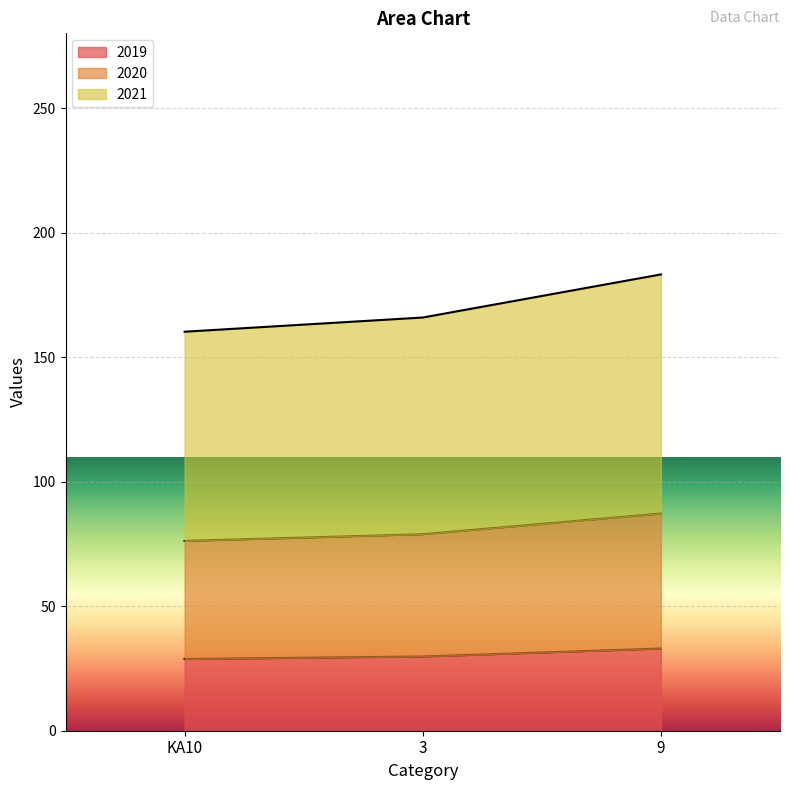

What is the total value across all series at 3?

165.9